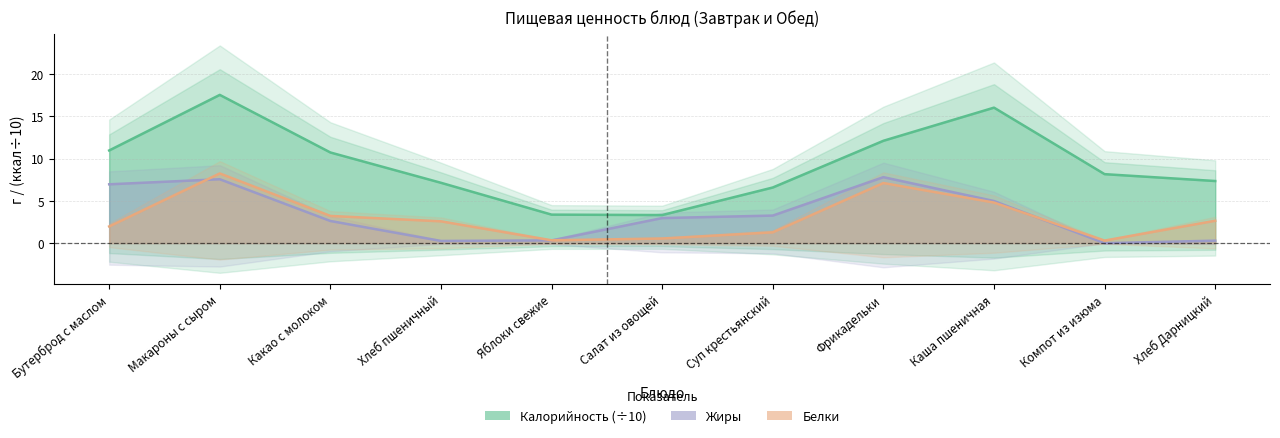

What is the sum of all Калорийность (÷10) values?

103.3